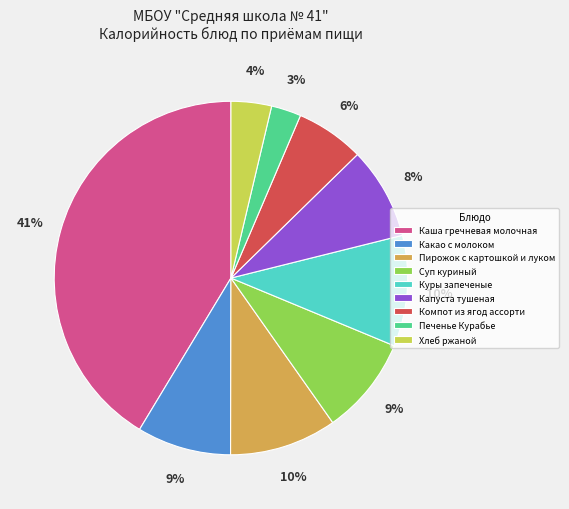

How many slices are in this pie chart?

9